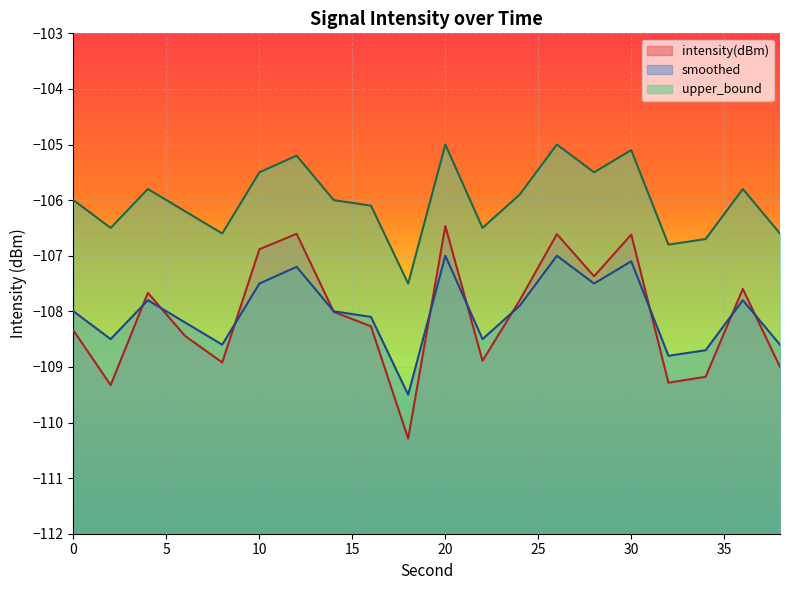

At which label does intensity(dBm) reach its minimum?

18